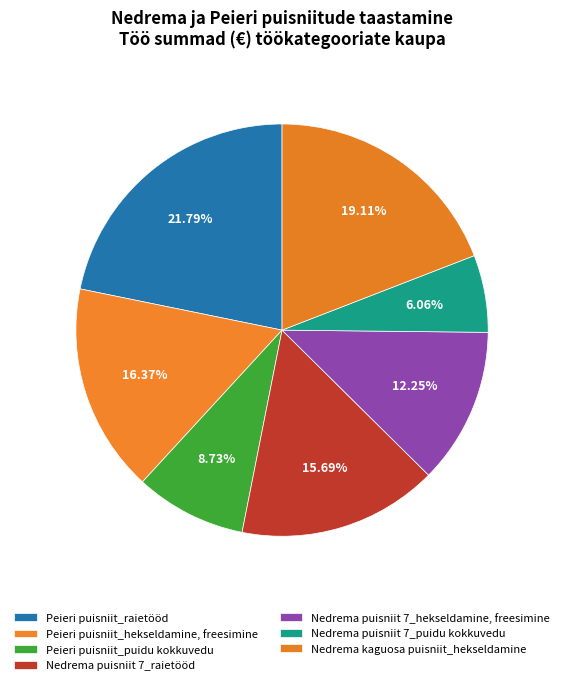

Count the number of slices in the pie.

7